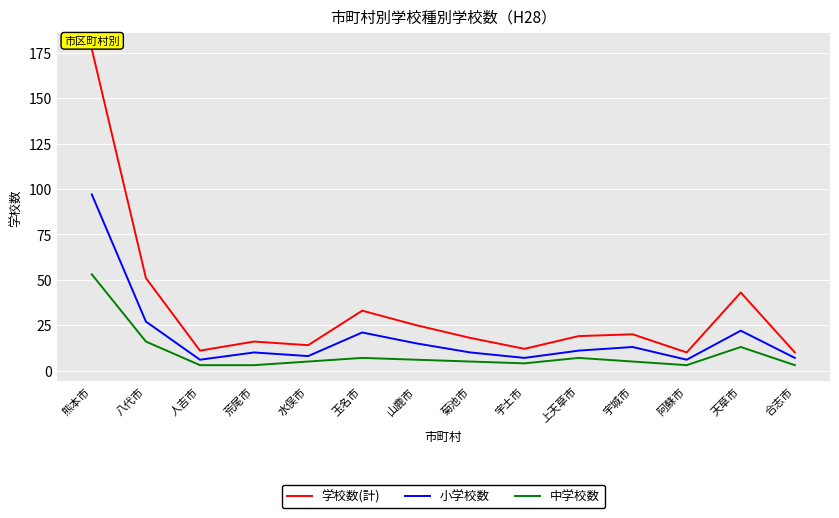

Reading right to left, what are all the values shown in this chart?

学校数(計): 合志市=10	天草市=43	阿蘇市=10	宇城市=20	上天草市=19	宇土市=12	菊池市=18	山鹿市=25	玉名市=33	水俣市=14	荒尾市=16	人吉市=11	八代市=51	熊本市=177
小学校数: 合志市=7	天草市=22	阿蘇市=6	宇城市=13	上天草市=11	宇土市=7	菊池市=10	山鹿市=15	玉名市=21	水俣市=8	荒尾市=10	人吉市=6	八代市=27	熊本市=97
中学校数: 合志市=3	天草市=13	阿蘇市=3	宇城市=5	上天草市=7	宇土市=4	菊池市=5	山鹿市=6	玉名市=7	水俣市=5	荒尾市=3	人吉市=3	八代市=16	熊本市=53